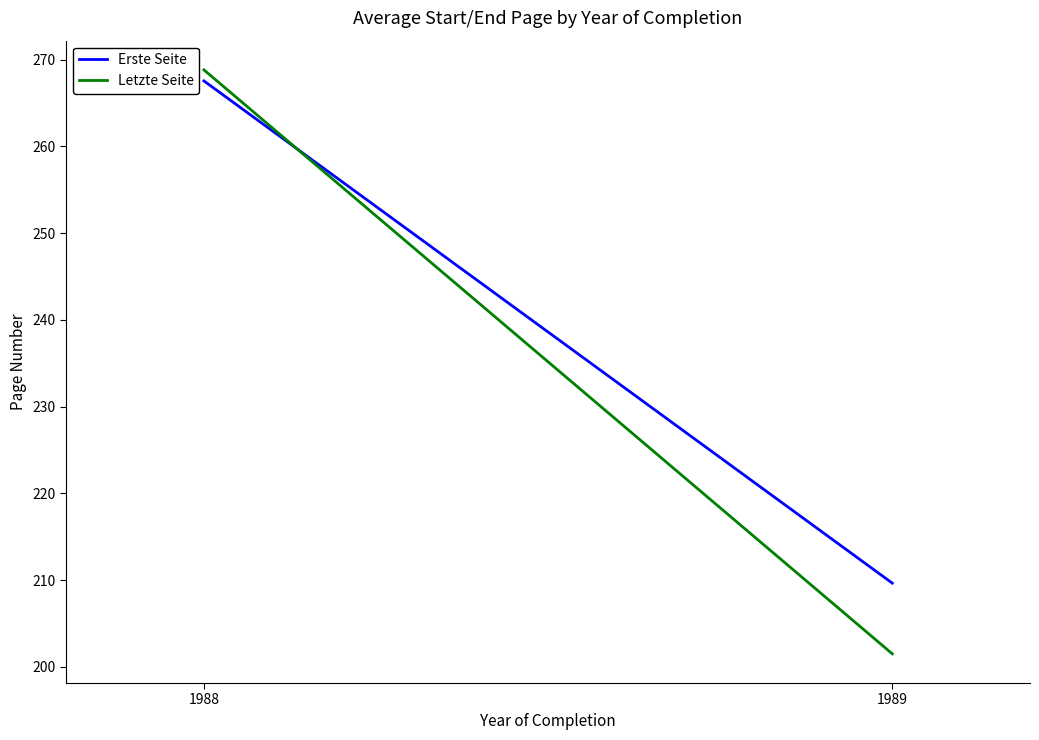

What is the difference between the Erste Seite values at 1988 and 1989?

57.9